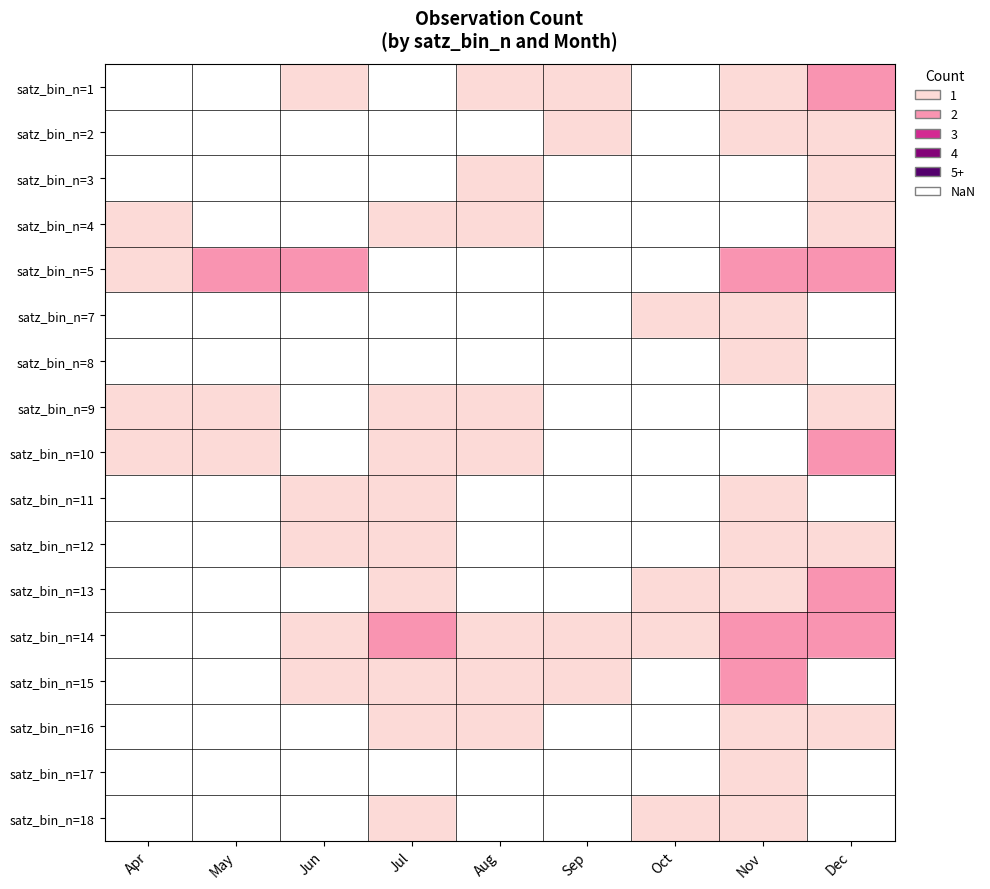

What is the greatest value displayed?

2.0